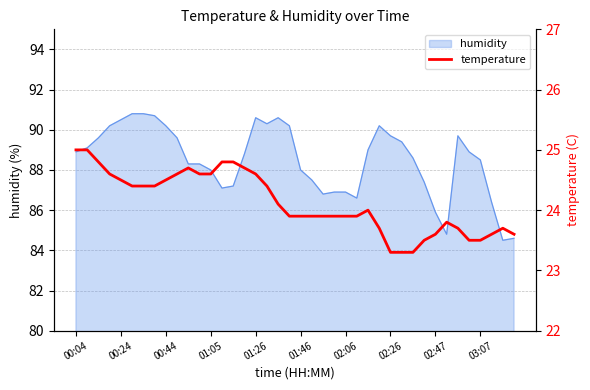

The humidity series shows 157.5 at 00:04. True or false?

False